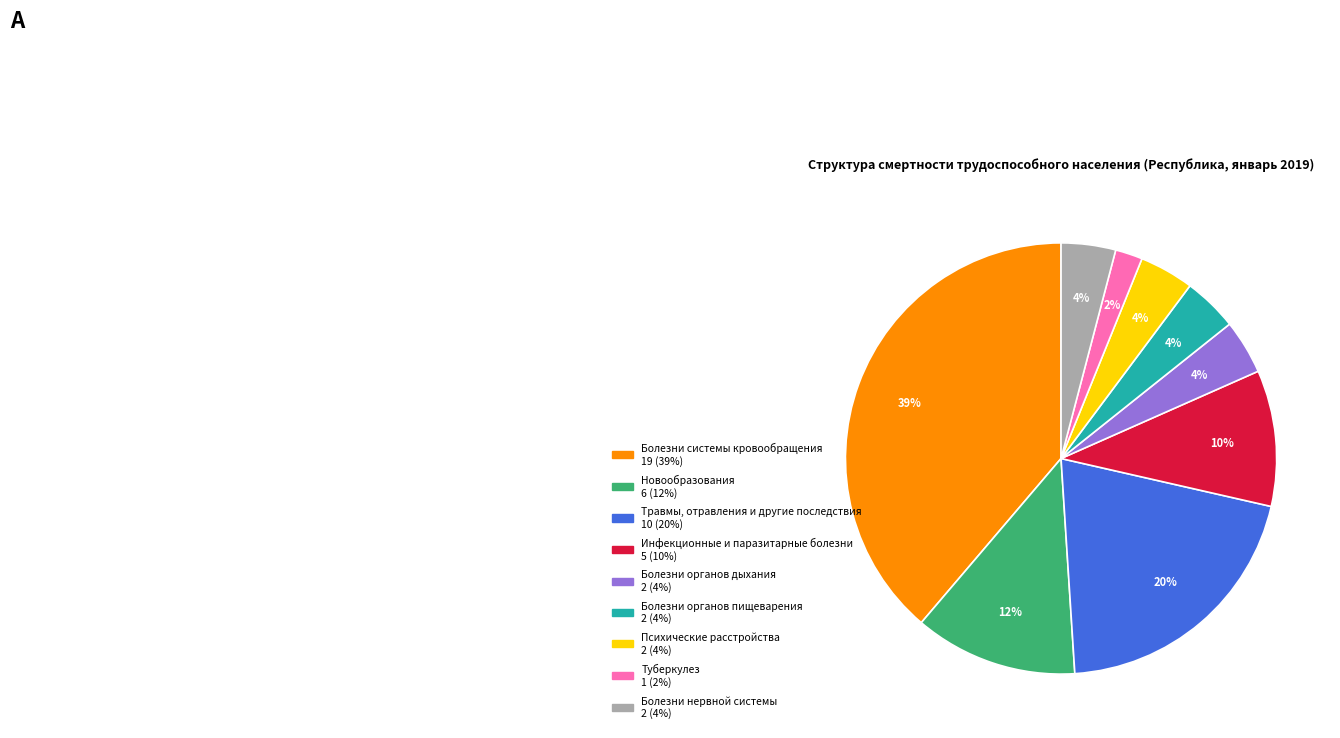

Is it true that Инфекционные и паразитарные болезни is 1% of the pie?

False